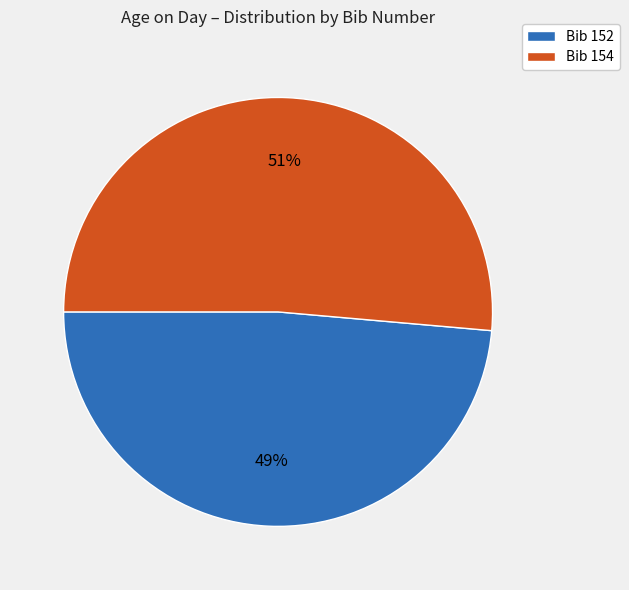

Which category has the biggest portion of the pie?

Bib 154